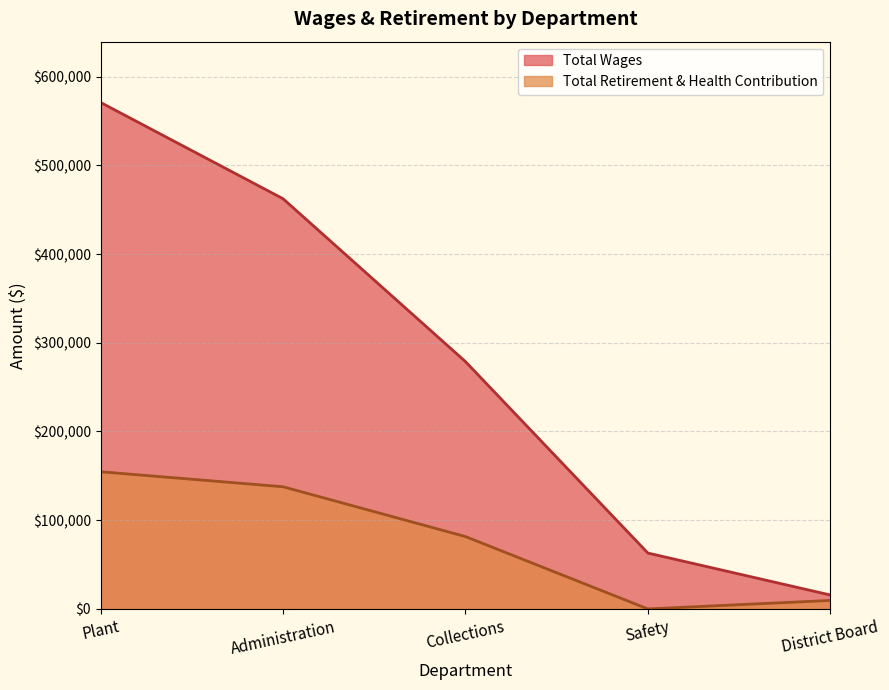

What is the maximum value for Total Retirement & Health Contribution?

154627